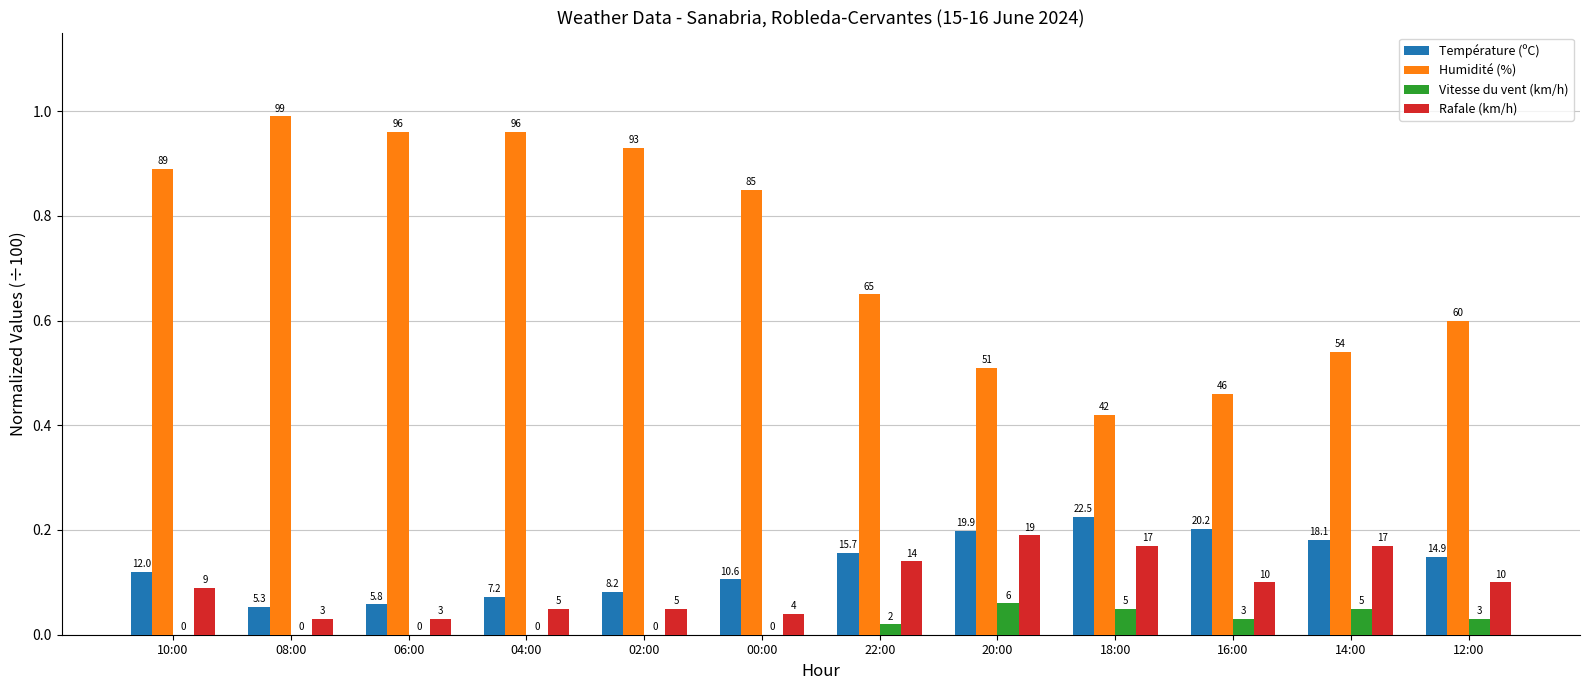

The value of Vitesse du vent (km/h) at 10:00 is 0.0. True or false?

True